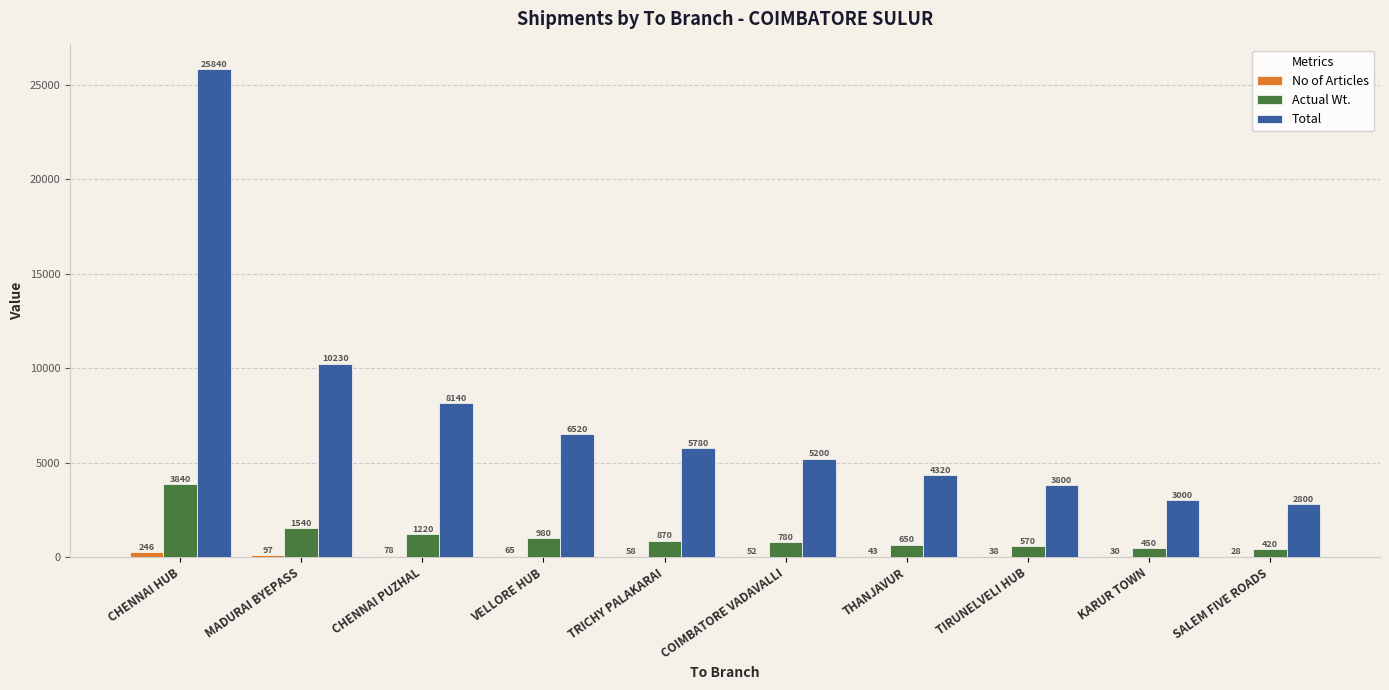

The Total series shows 6520 at VELLORE HUB. True or false?

True